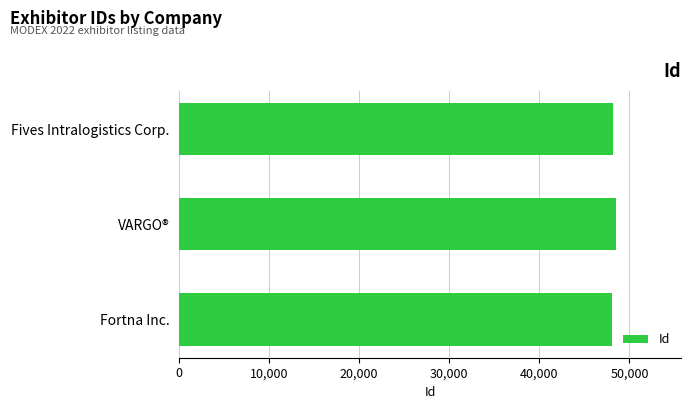

What is the value of the 3rd bar from the top?

48115